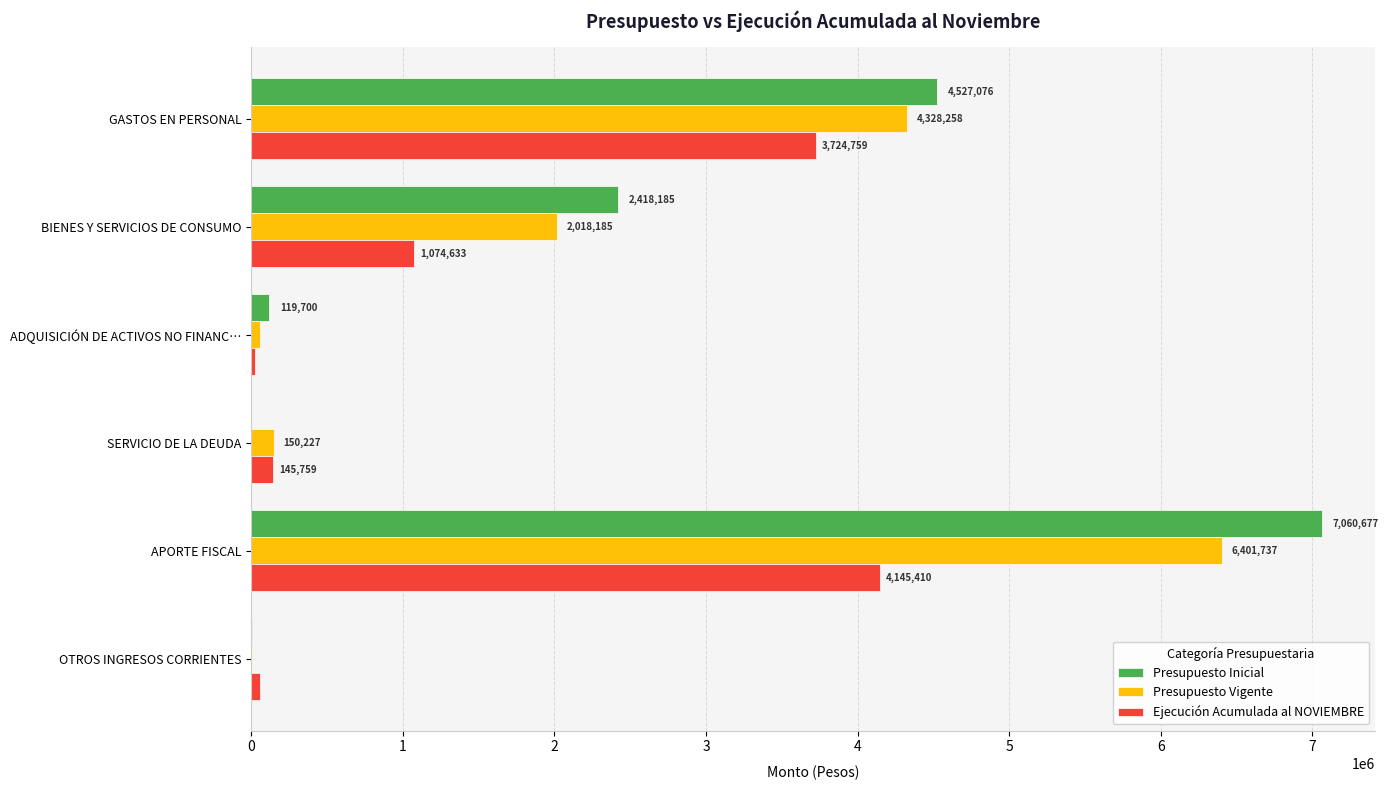

Is the value of Presupuesto Inicial at SERVICIO DE LA DEUDA greater than the value of Presupuesto Vigente at OTROS INGRESOS CORRIENTES?

No